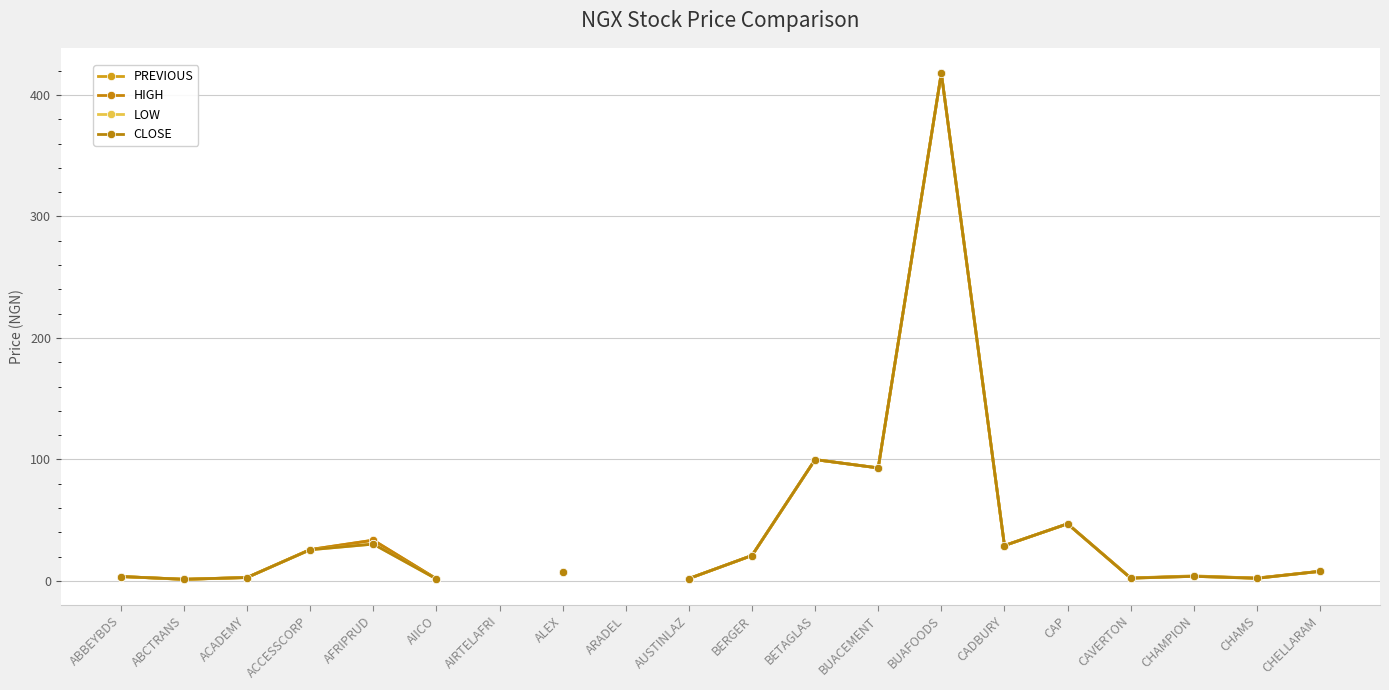

True or false: HIGH and LOW cross at least once.

False